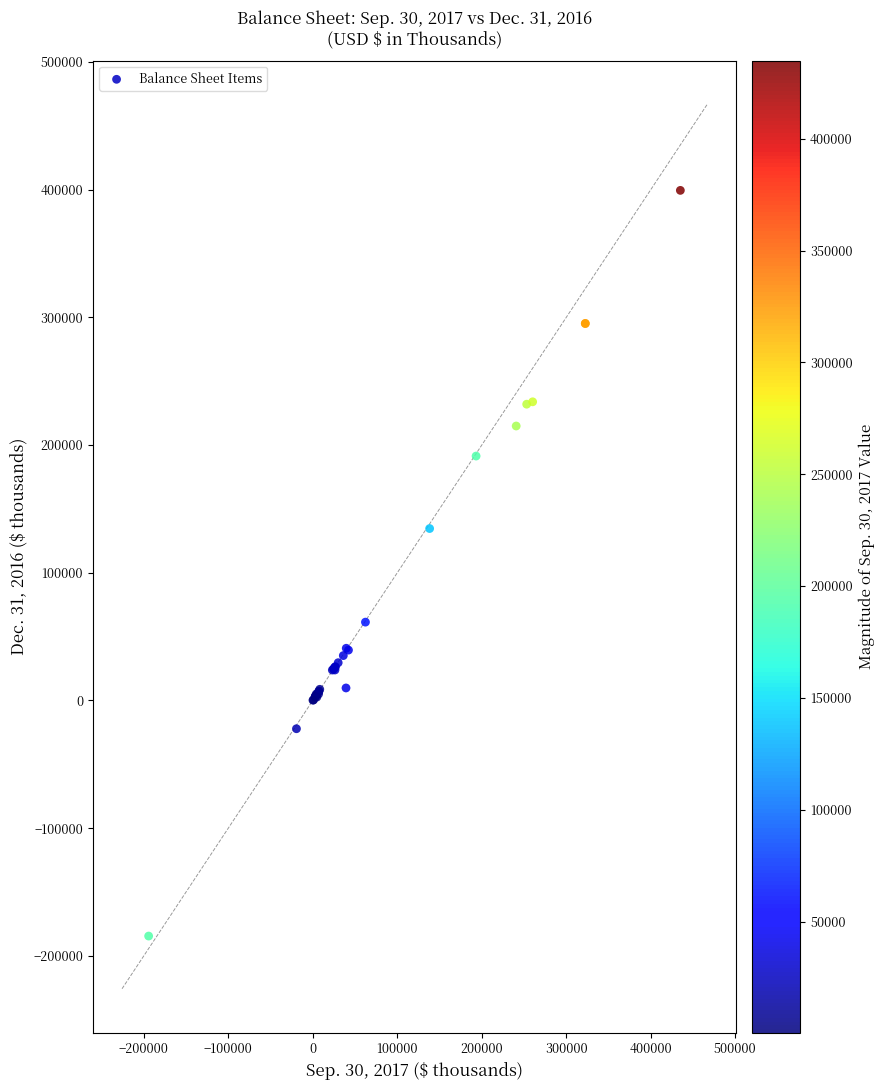

What Y value in the scatter plot is closest to 107449?

134603